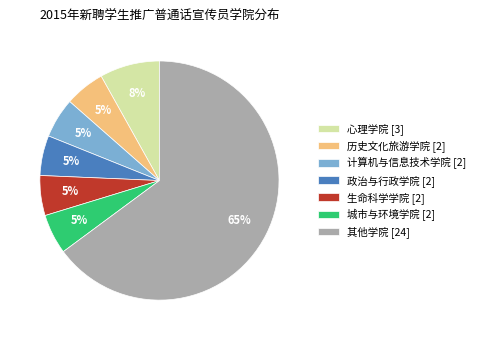

How many slices are in this pie chart?

7